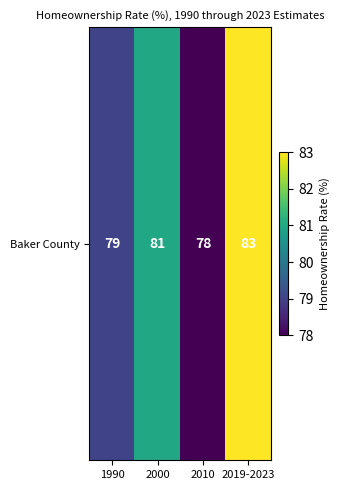

Which has a higher value, 1990 or 2019-2023?

2019-2023